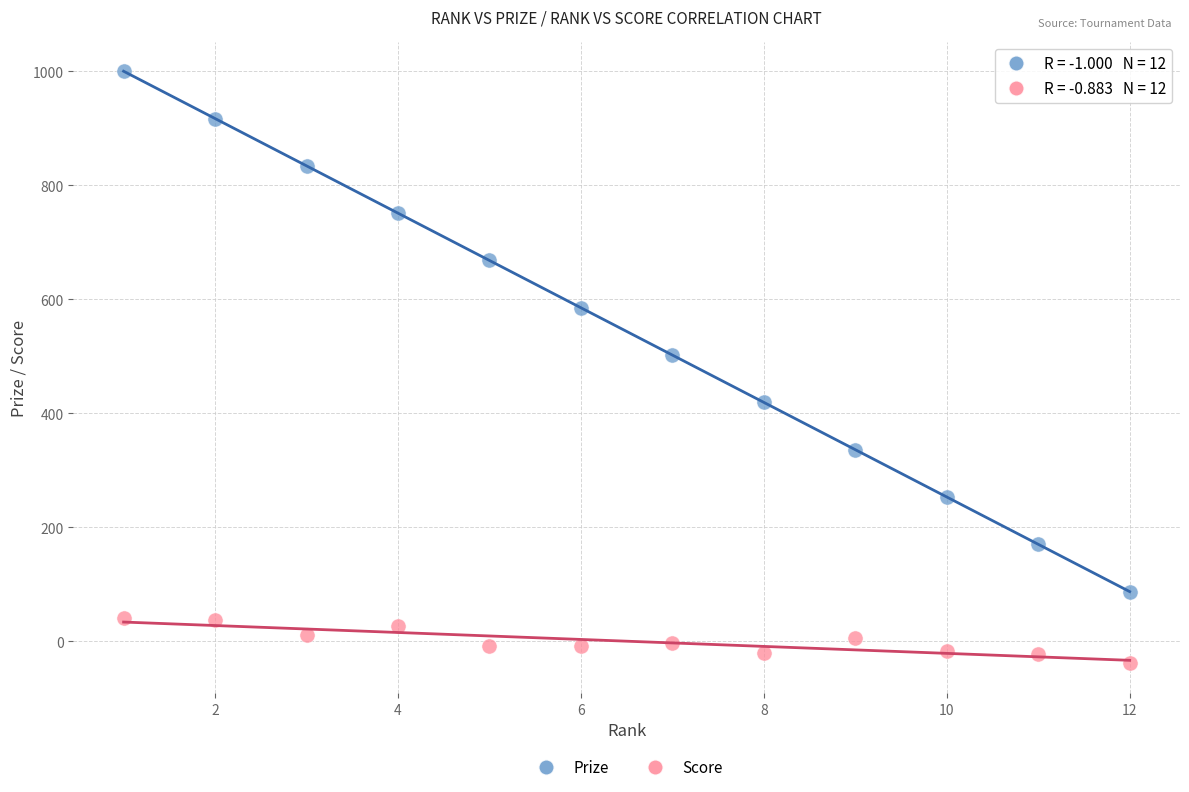

Which series contains the highest Y value?

Prize